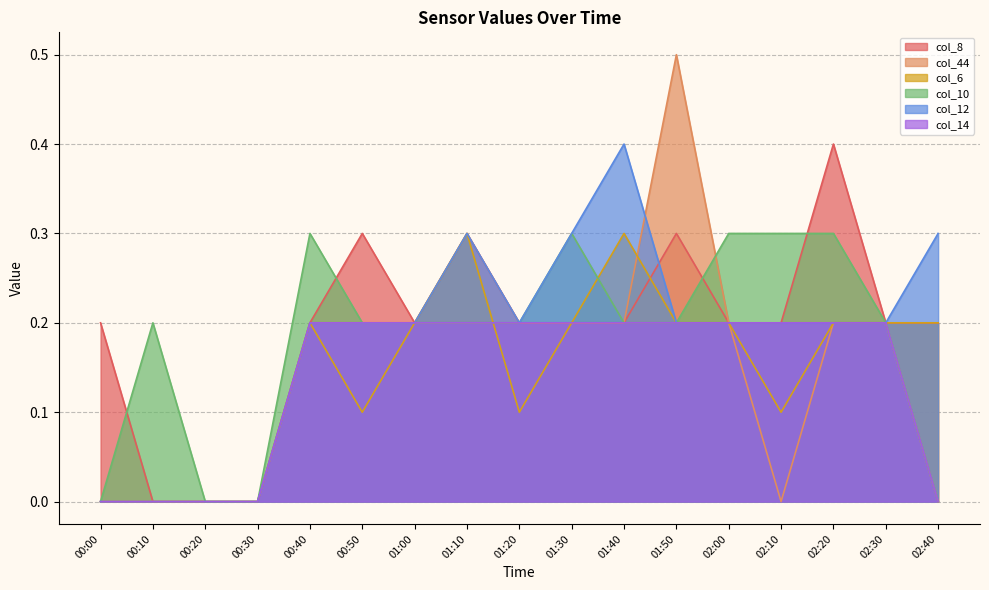

What is the sum of the col_12 values at 01:00 and 00:10?

0.2